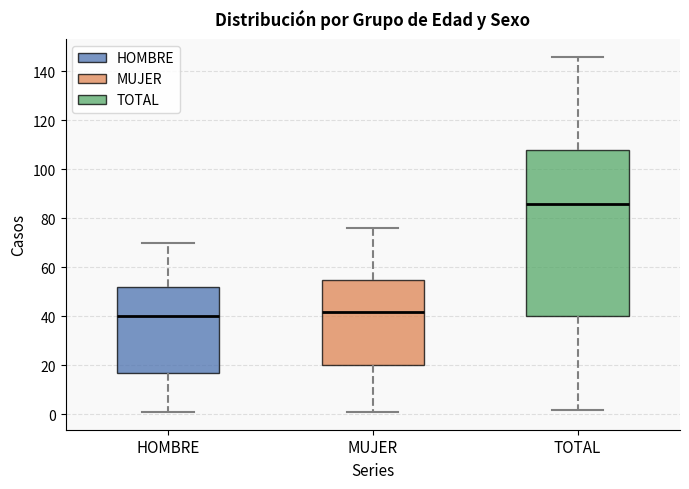

Which box's median line is the lowest?

HOMBRE